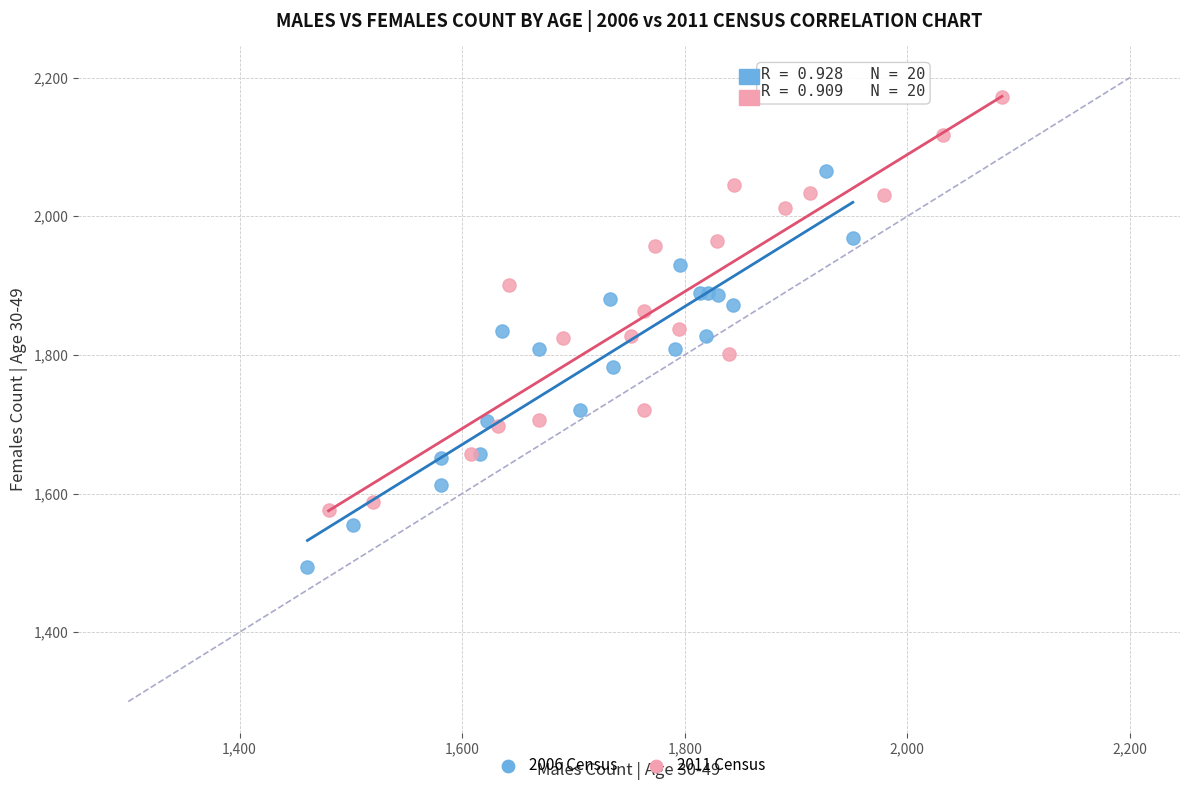

Which series contains the highest Y value?

2011 Census